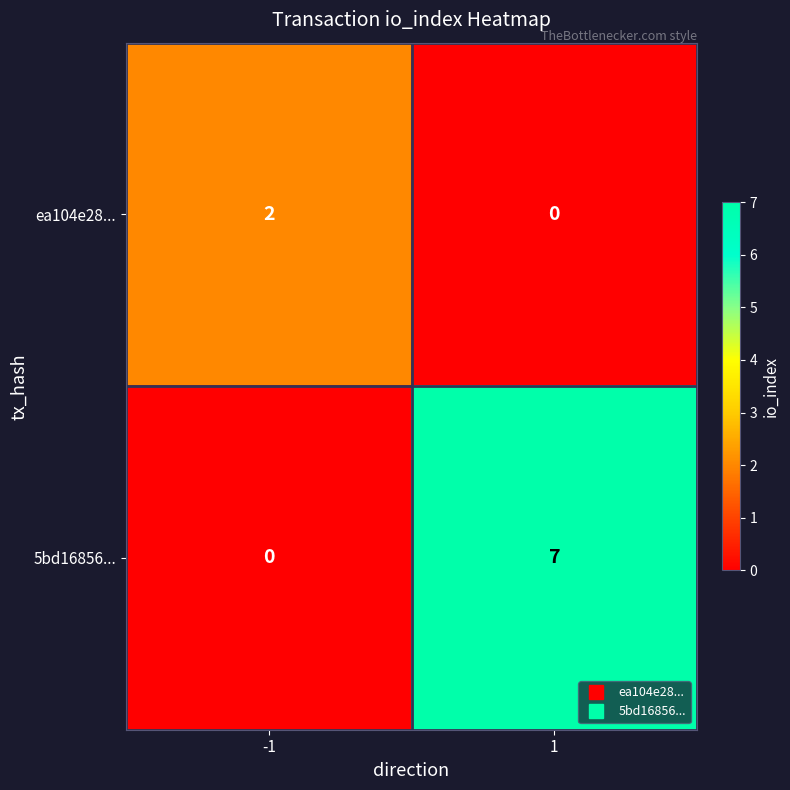

At which category is the sum across all series the highest?

1